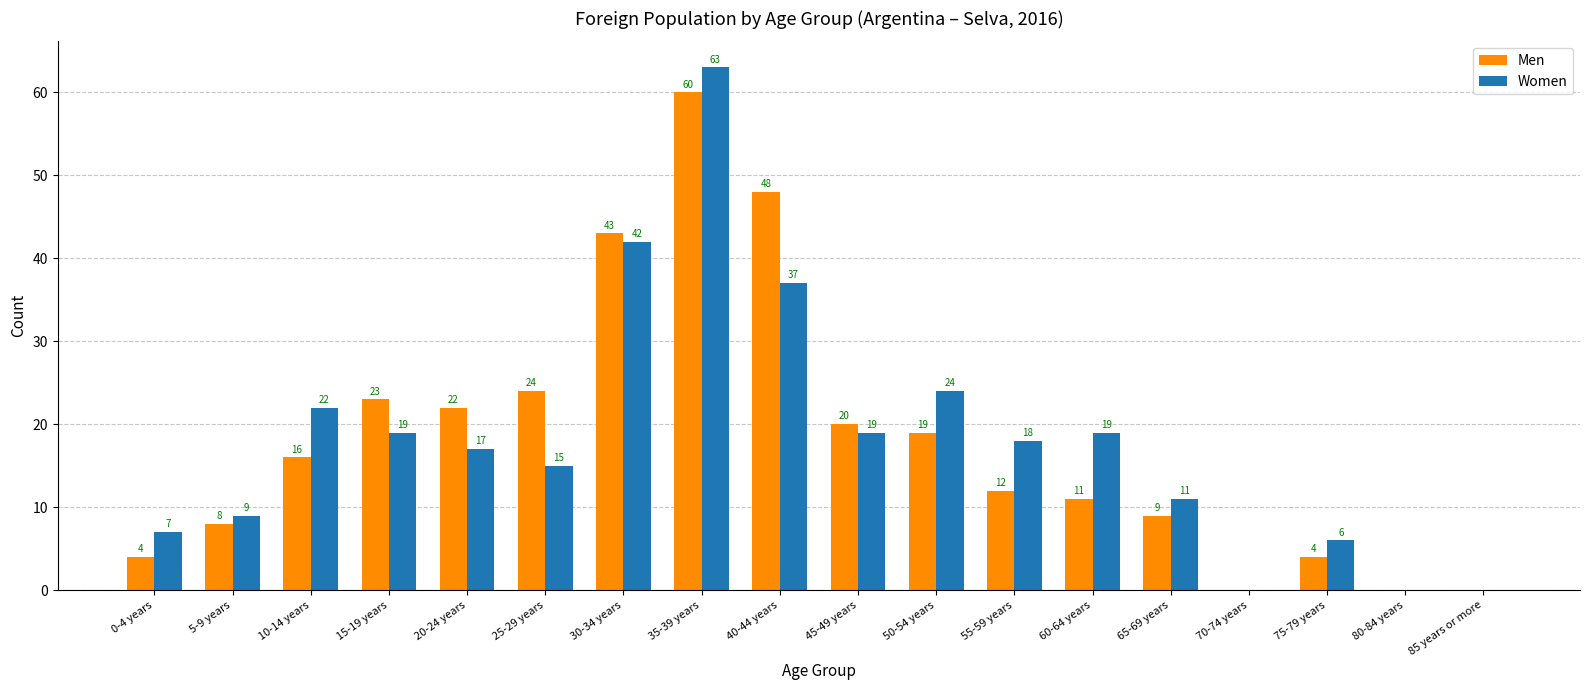

Is it true that Men equals 16 at 10-14 years?

True